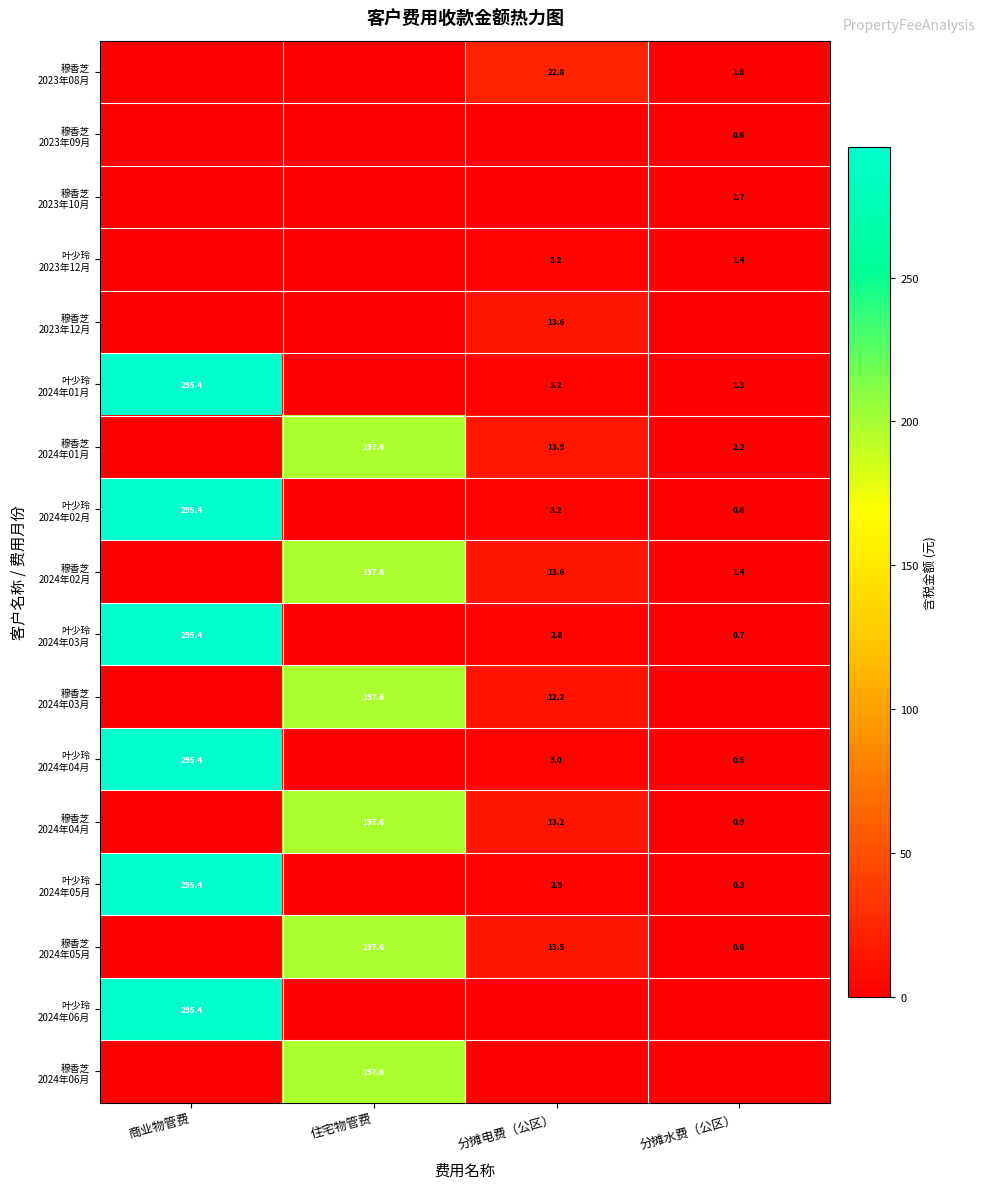

True or false: 穆香芝 2023年12月 has a value of 0.0 at 分摊水费（公区）.

True